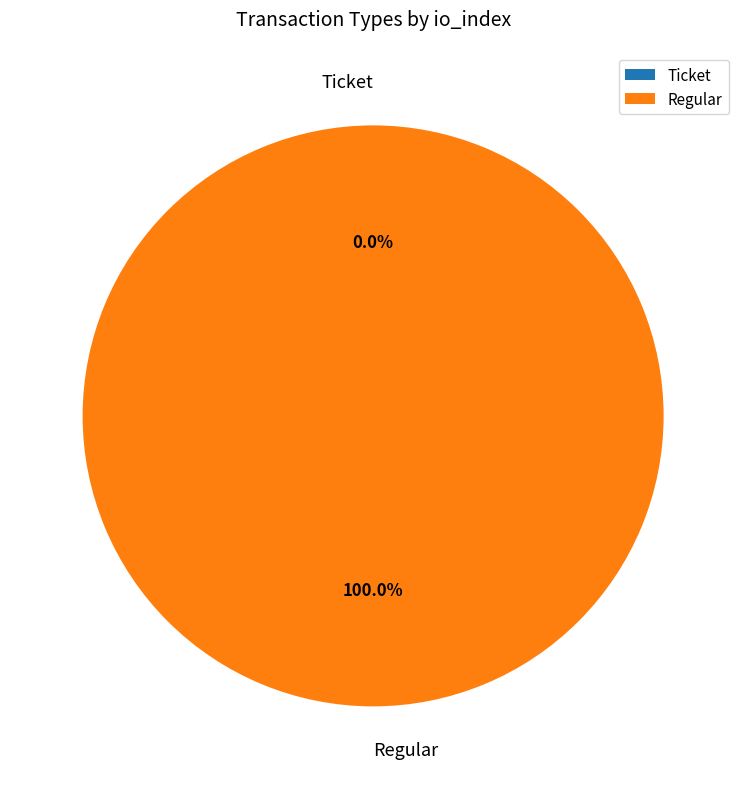

Which category has the smallest portion of the pie?

Ticket